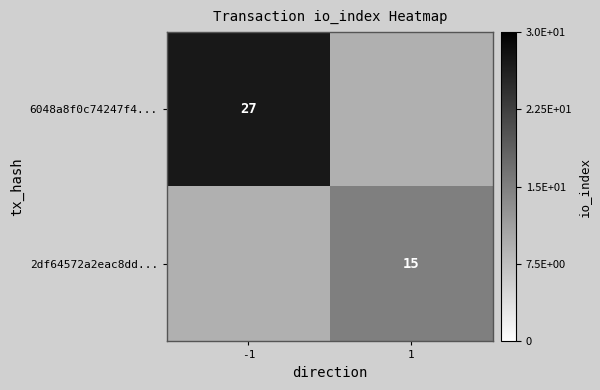

Is the value of 2df64572a2eac8dd... at 1 greater than the value of 6048a8f0c74247f4... at -1?

No